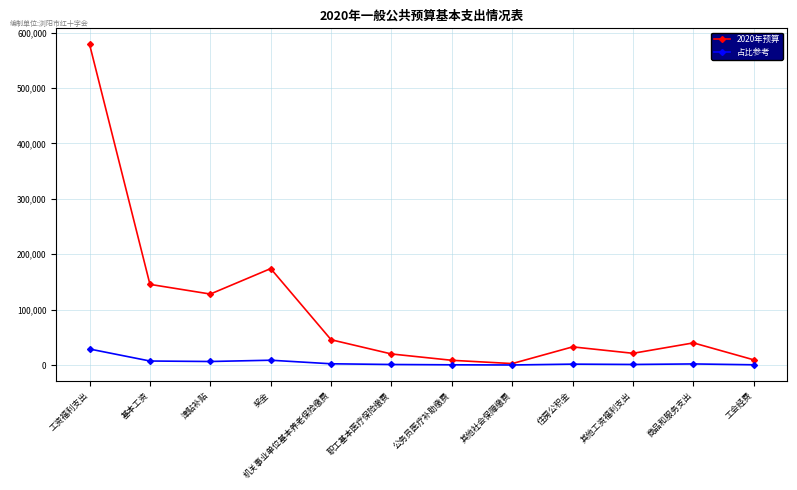

Which series has the largest total across all categories?

2020年预算